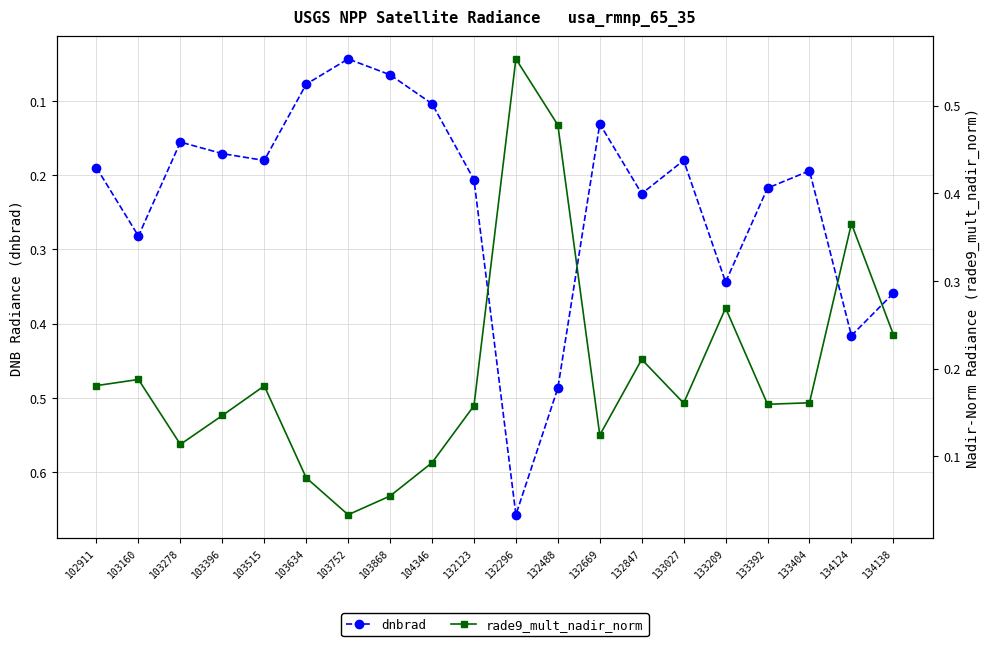

At which category is the sum across all series the highest?

132296